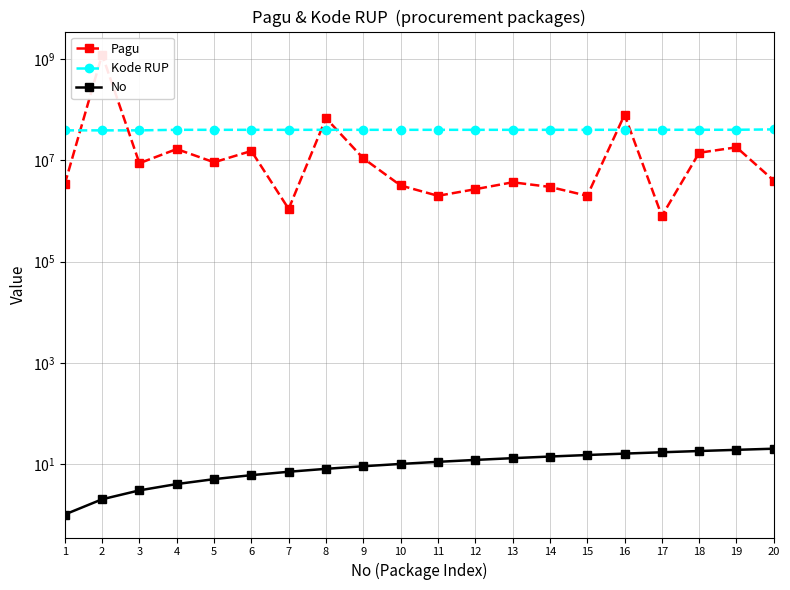

Rank the series by their maximum value, from highest to lowest.

Pagu, Kode RUP, No